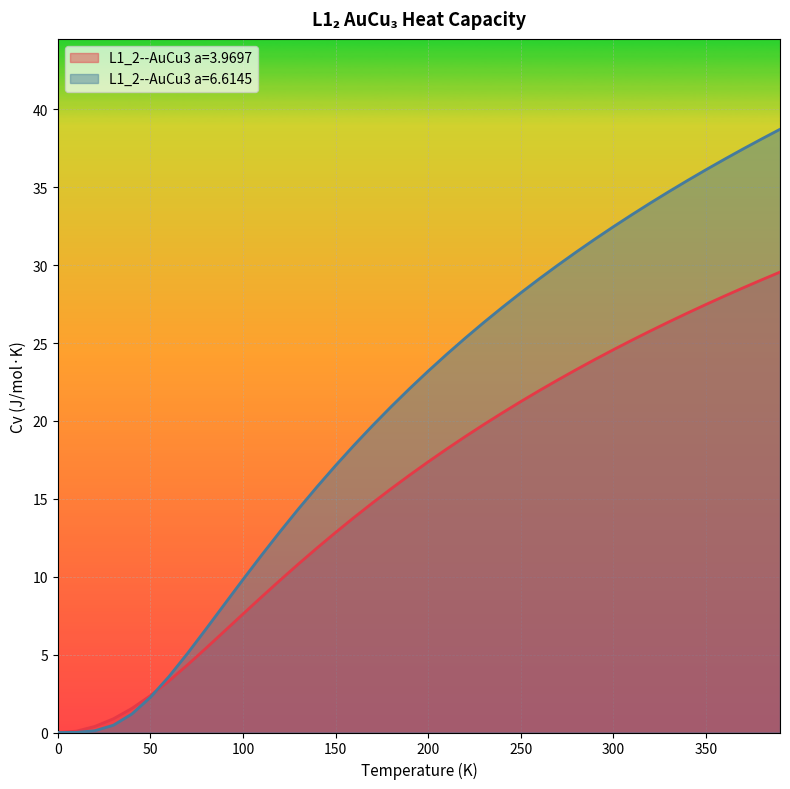

Reading left to right, what are all the values shown in this chart?

L1_2--AuCu3 a=3.9697: 0.0=0.0	10.0=0.1	20.0=0.4	30.0=0.9	40.0=1.5	50.0=2.4	60.0=3.3	70.0=4.3	80.0=5.4	90.0=6.5	100.0=7.6	110.0=8.7	120.0=9.8	130.0=10.8	140.0=11.8	150.0=12.8	160.0=13.8	170.0=14.7	180.0=15.6	190.0=16.5	200.0=17.4	210.0=18.2	220.0=19.0	230.0=19.8	240.0=20.5	250.0=21.2	260.0=21.9	270.0=22.6	280.0=23.3	290.0=23.9	300.0=24.6	310.0=25.2	320.0=25.8	330.0=26.4	340.0=26.9	350.0=27.5	360.0=28.0	370.0=28.5	380.0=29.1	390.0=29.6
L1_2--AuCu3 a=6.6145: 0.0=0.0	10.0=0.0	20.0=0.1	30.0=0.5	40.0=1.2	50.0=2.3	60.0=3.6	70.0=5.1	80.0=6.6	90.0=8.2	100.0=9.8	110.0=11.4	120.0=12.9	130.0=14.4	140.0=15.8	150.0=17.1	160.0=18.4	170.0=19.7	180.0=20.9	190.0=22.1	200.0=23.2	210.0=24.3	220.0=25.3	230.0=26.3	240.0=27.3	250.0=28.2	260.0=29.1	270.0=30.0	280.0=30.8	290.0=31.7	300.0=32.5	310.0=33.2	320.0=34.0	330.0=34.7	340.0=35.4	350.0=36.1	360.0=36.8	370.0=37.5	380.0=38.1	390.0=38.7